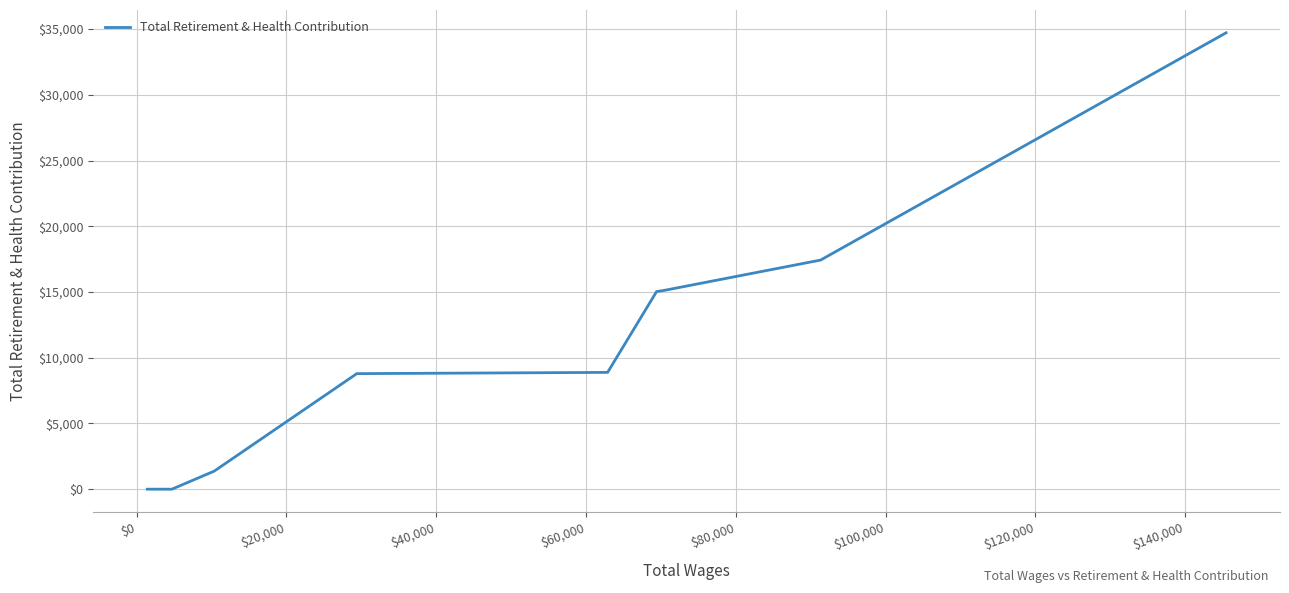

What is the sum of all values?

101343